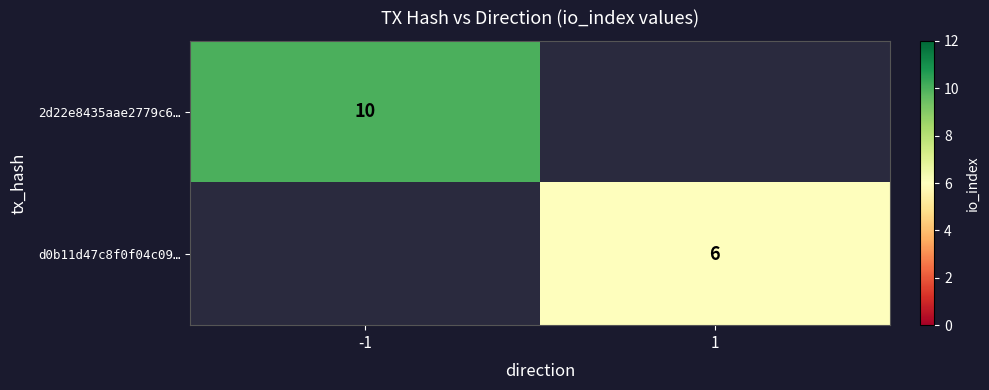

How many data points does each series have?

2